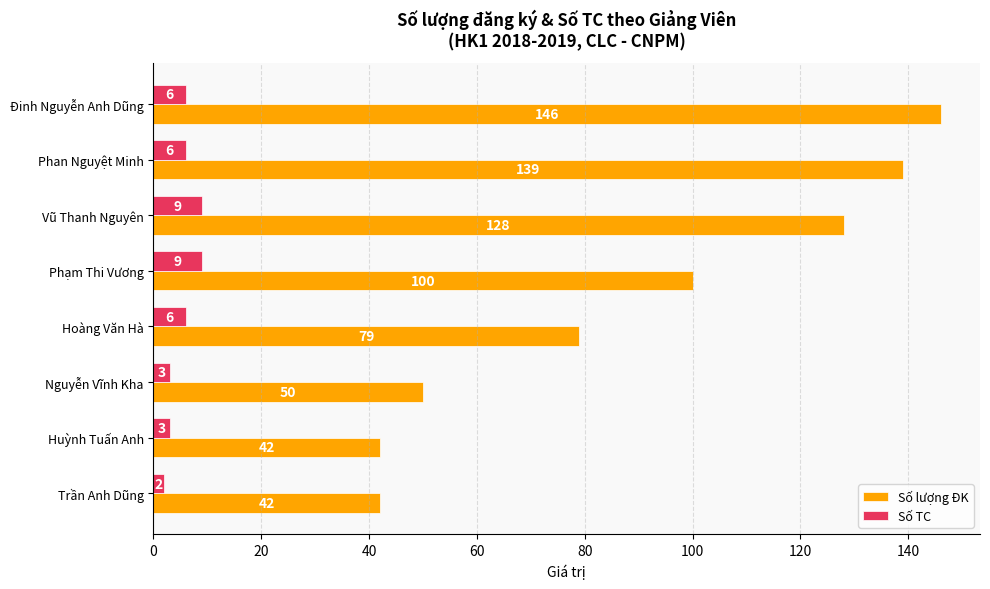

What are all the series names shown in the legend?

Số lượng ĐK, Số TC